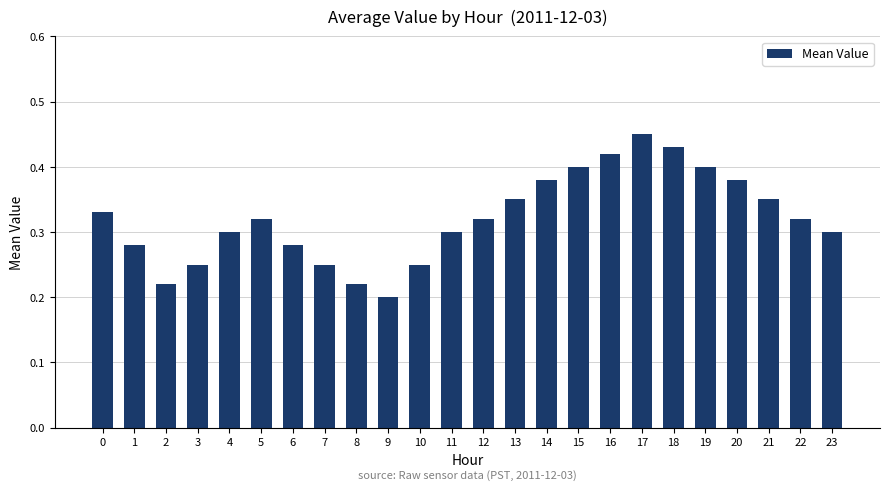

Count the values in the range 0 to 1.

24